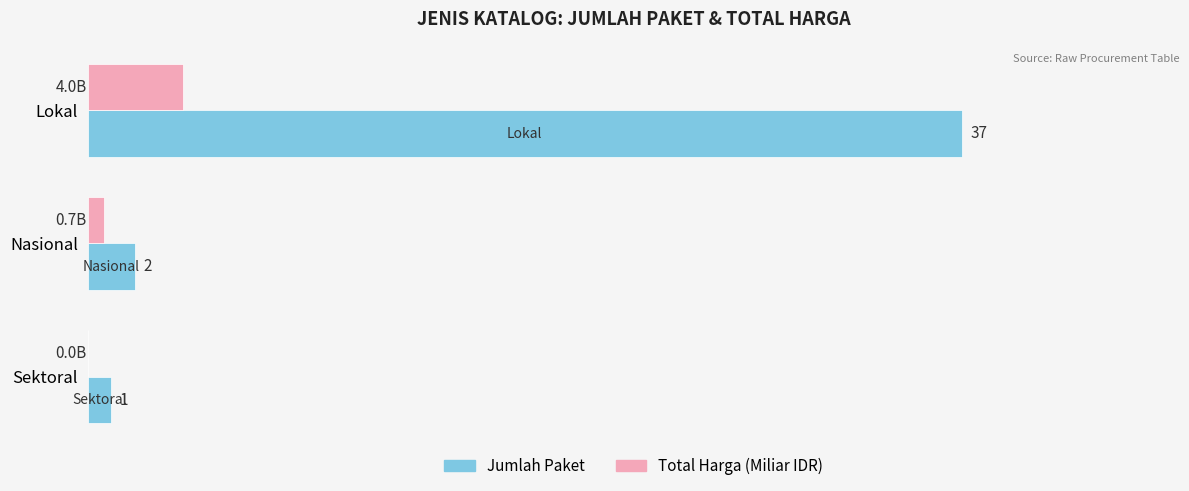

At which label does Total Harga (Miliar IDR) reach its peak?

Lokal